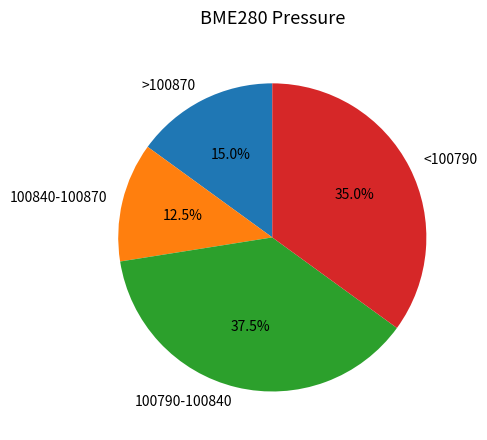

What is the ratio of the value at 100840-100870 to the value at 100790-100840?

0.3